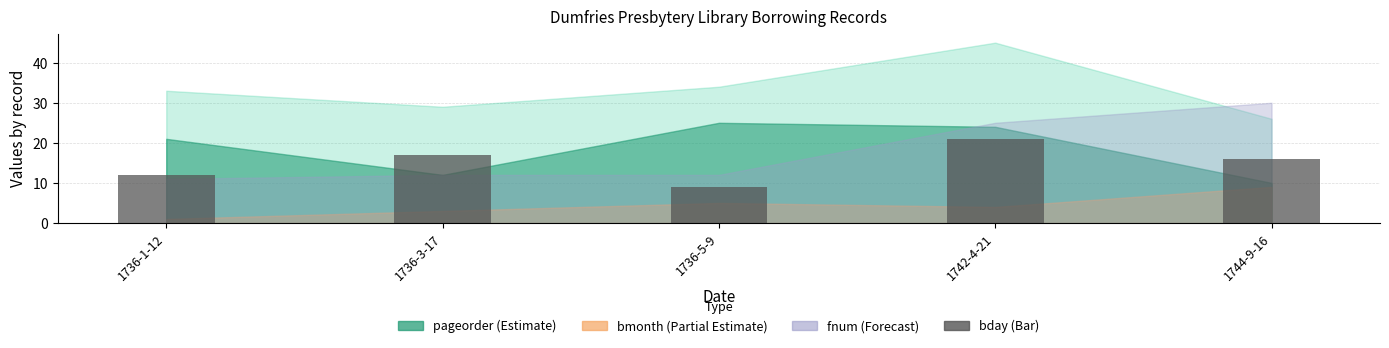

Does the chart contain any negative values?

No